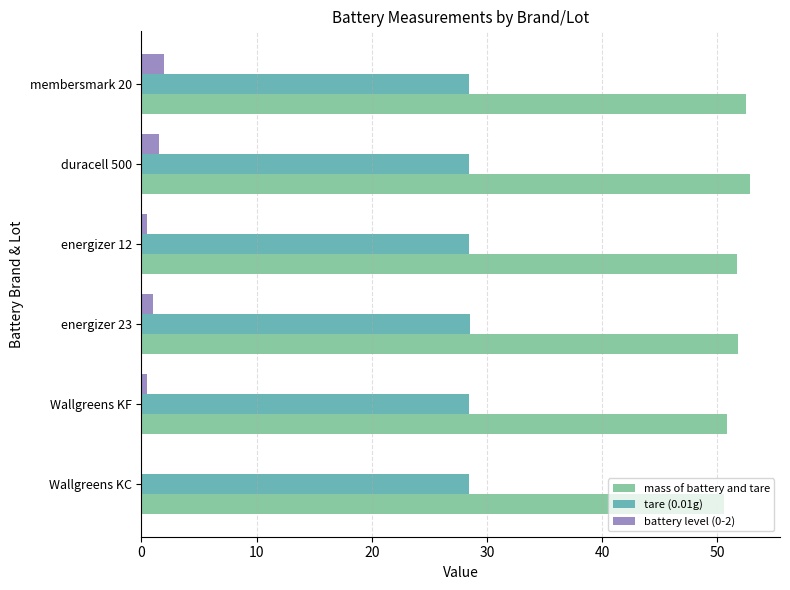

What is the sum of all battery level (0-2) values?

5.5